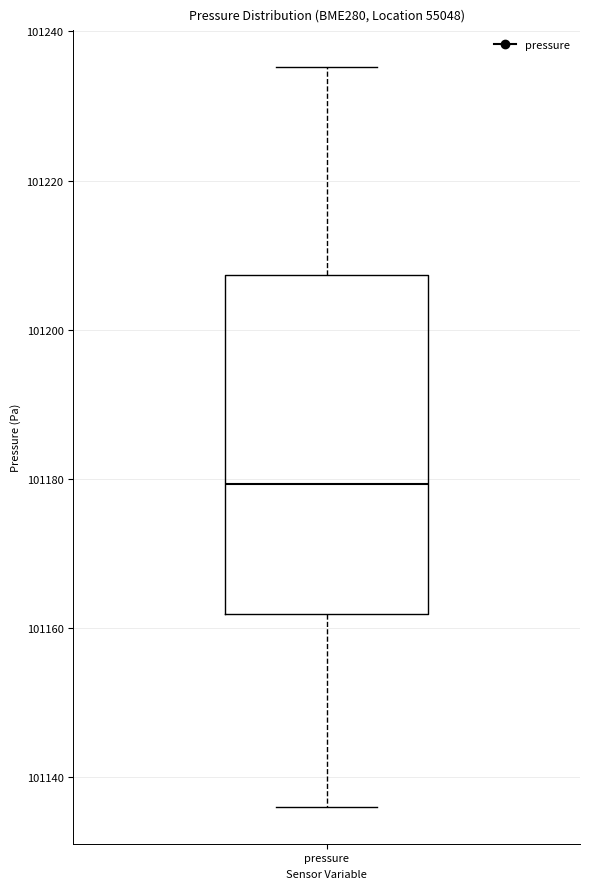

Transcribe this box plot: give where the median line is, the range the box spans, and where the two whiskers end, as read against the y-axis. The values are not printed on the chart, so give them approximately, as read against the axis.

median 101180, box 101162 to 101208, whiskers 101136 to 101236